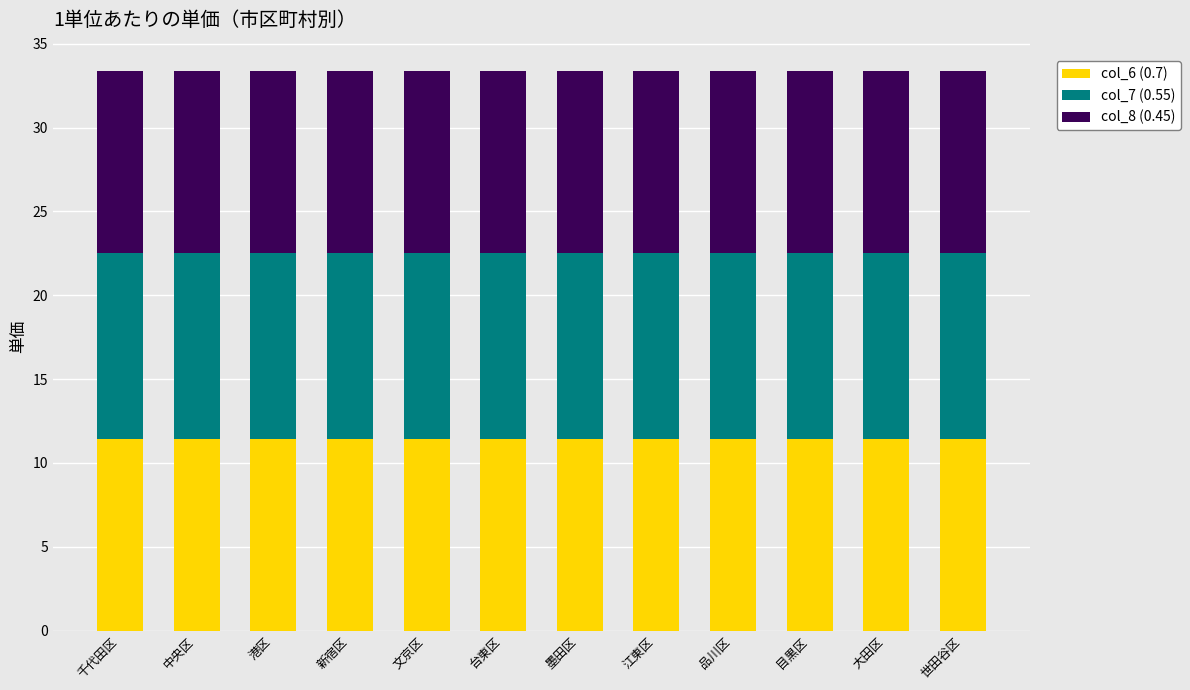

The value of col_6 (0.7) at 千代田区 is 11.4. True or false?

True